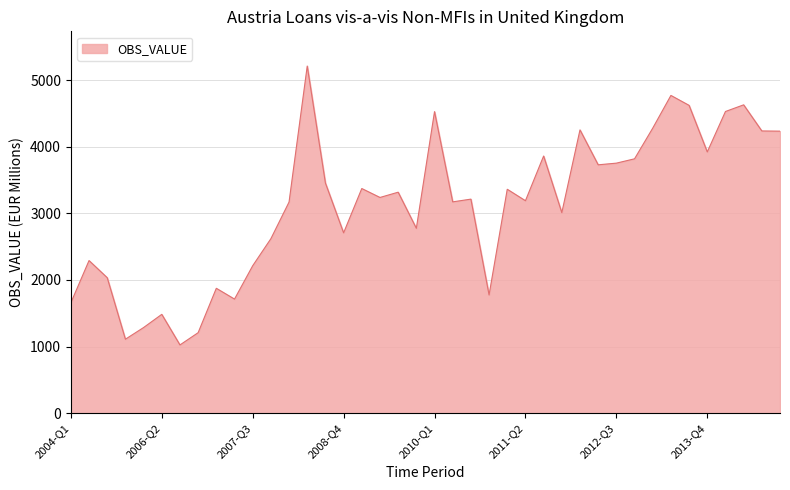

What is the sum of all values?

124629